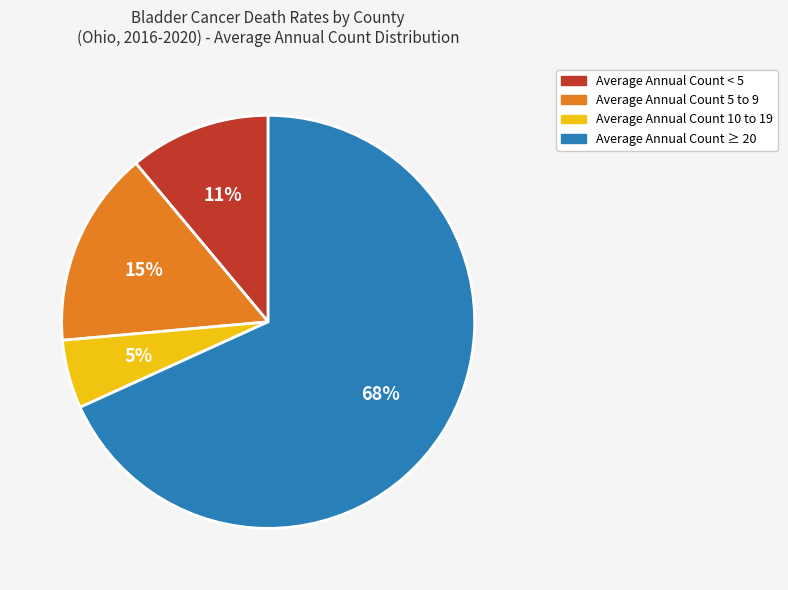

To the nearest percent, what is the average slice percentage?

25%